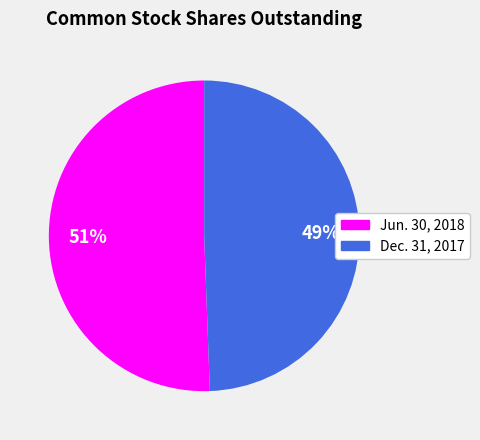

To the nearest percent, what percentage of the pie is Dec. 31, 2017?

49%